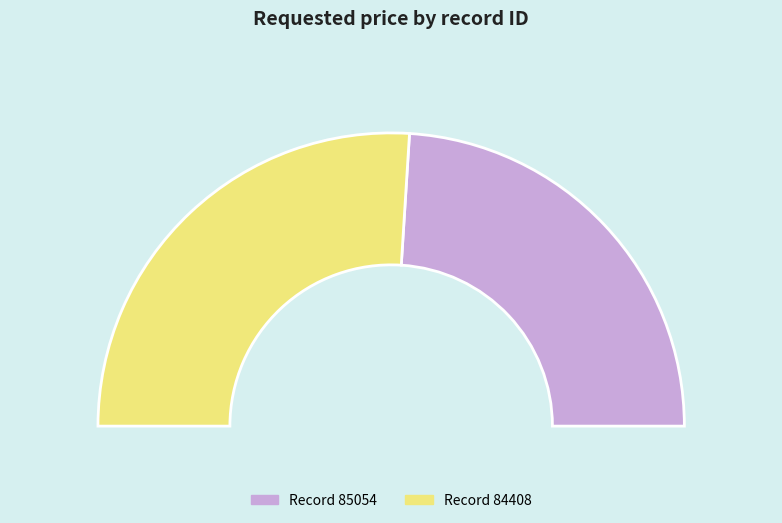

What is the smallest slice in the pie chart?

85054